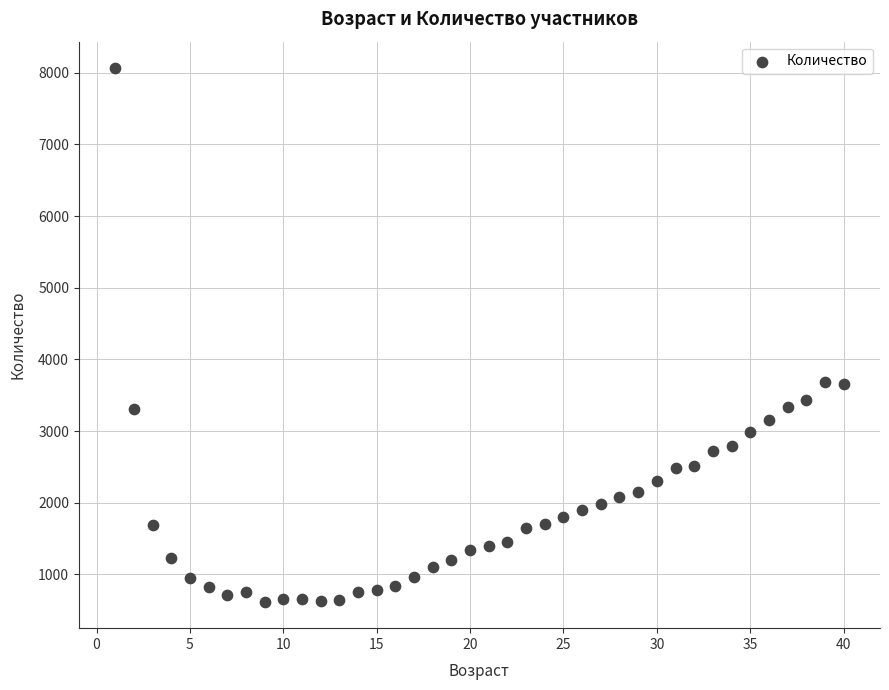

What is the range of X values (max minus min)?

39